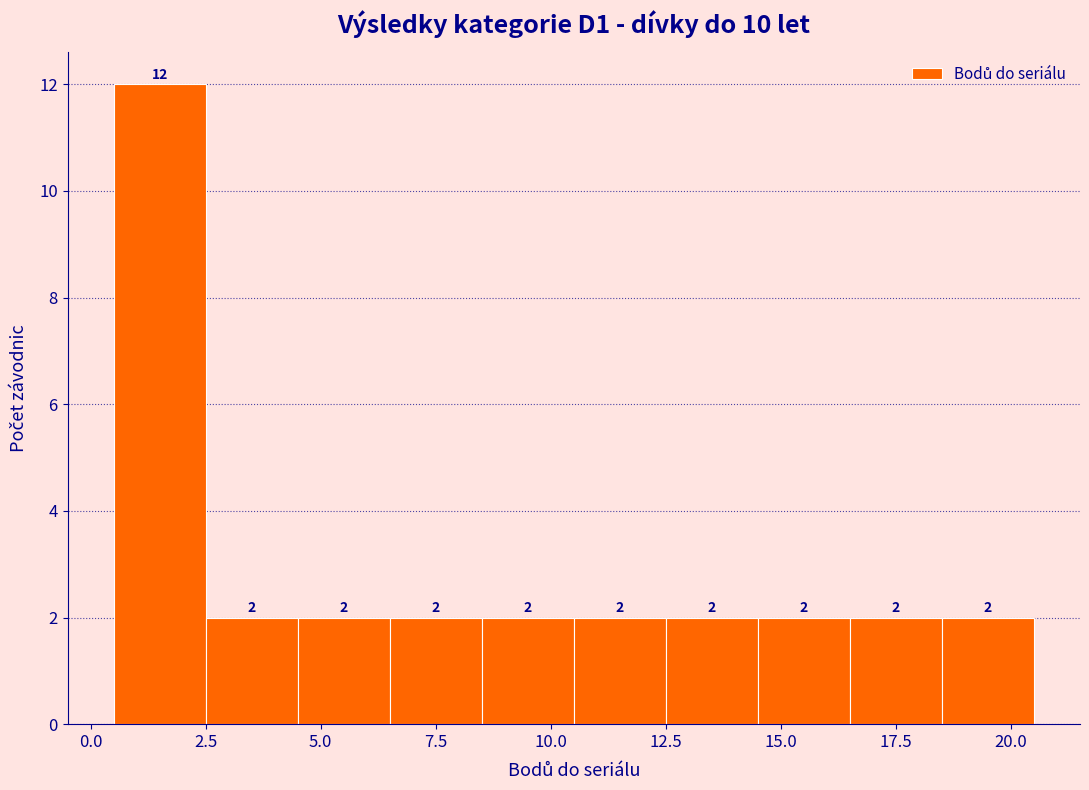

What is the height of the bar covering 8.5 to 10.5 on the x-axis?

2